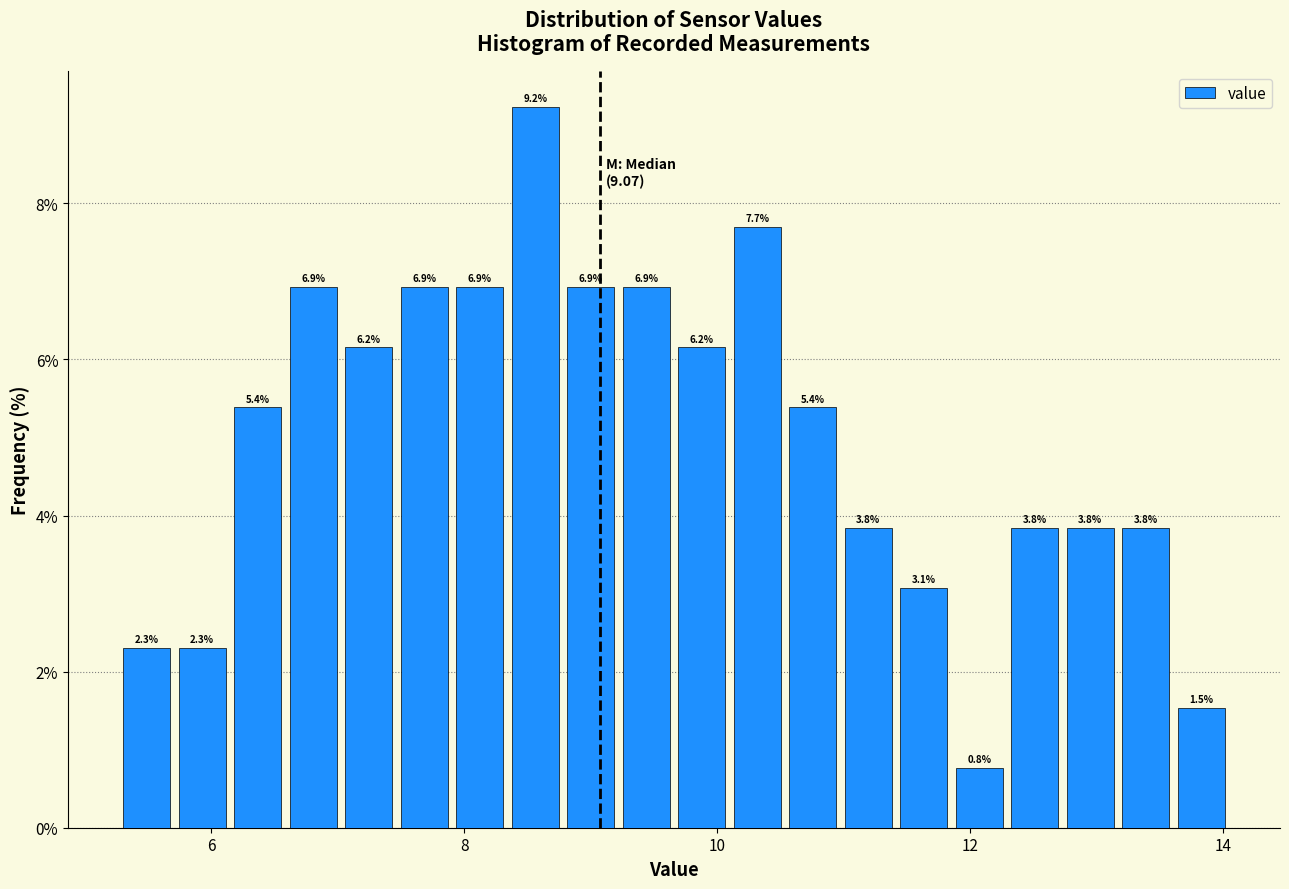

Around what value on the x-axis is the tallest bar? Give the approximate position of its centre, as read against the axis.

8.6